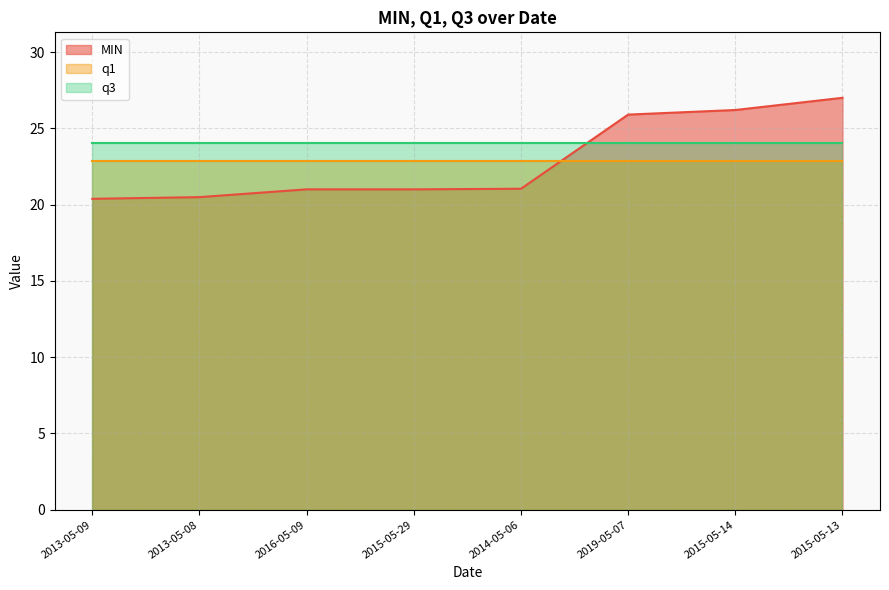

Which series has the largest range (max minus min)?

MIN